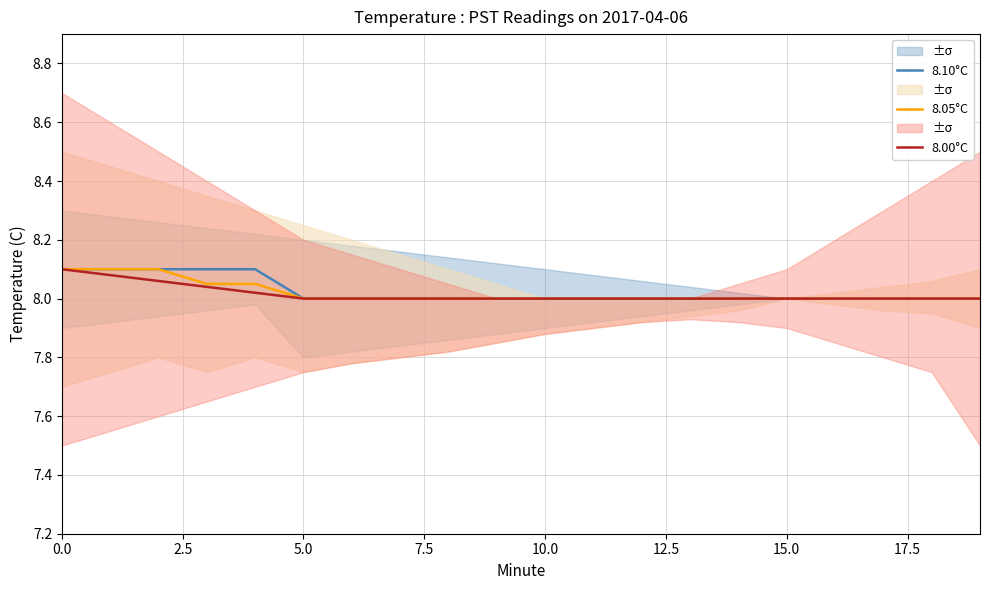

The value of 8.05°C at 9 is 8.0. True or false?

True